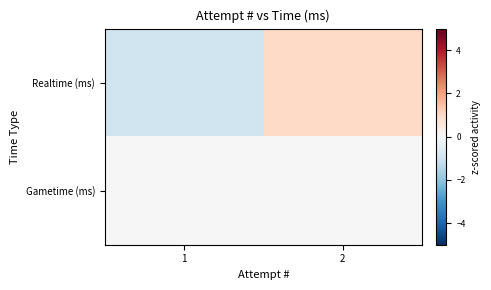

Reading left to right, transcribe all the data shown in this chart.

Realtime (ms): 1=-1	2=1
Gametime (ms): 1=0	2=0